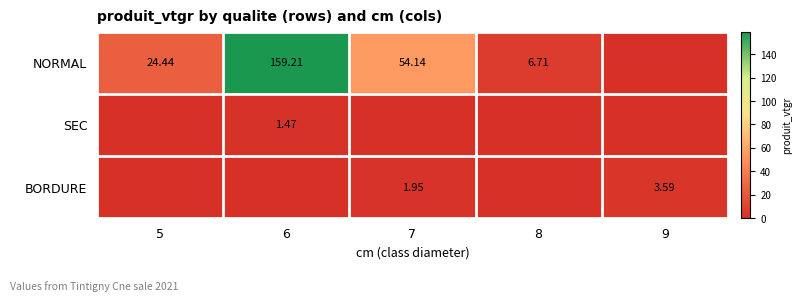

What is the sum of all BORDURE values?

5.5